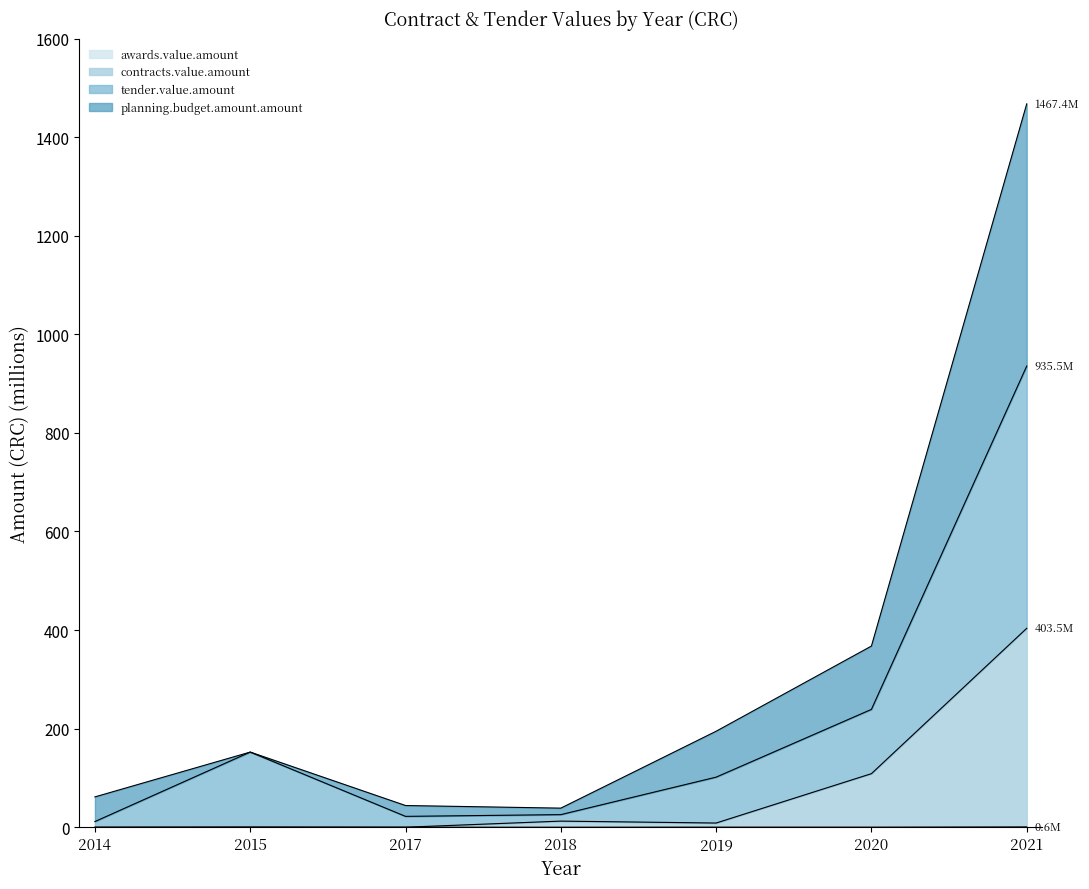

True or false: tender.value.amount and planning.budget.amount.amount cross at least once.

False